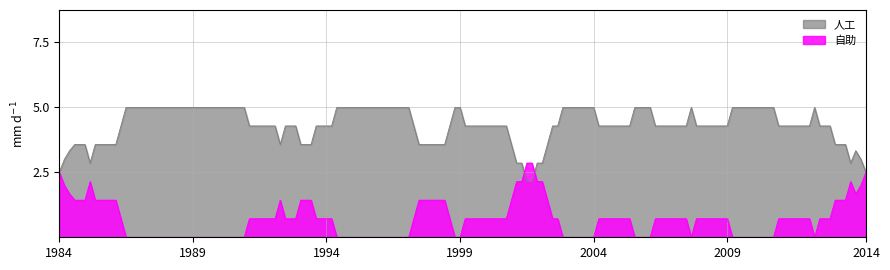

True or false: 自助 and 人工 intersect in this chart.

True